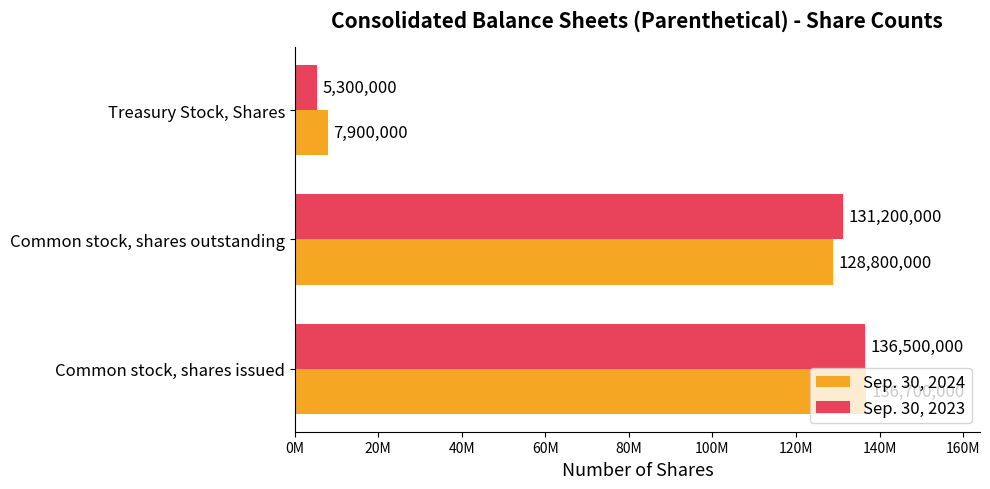

What are all the series names shown in the legend?

Sep. 30, 2024, Sep. 30, 2023